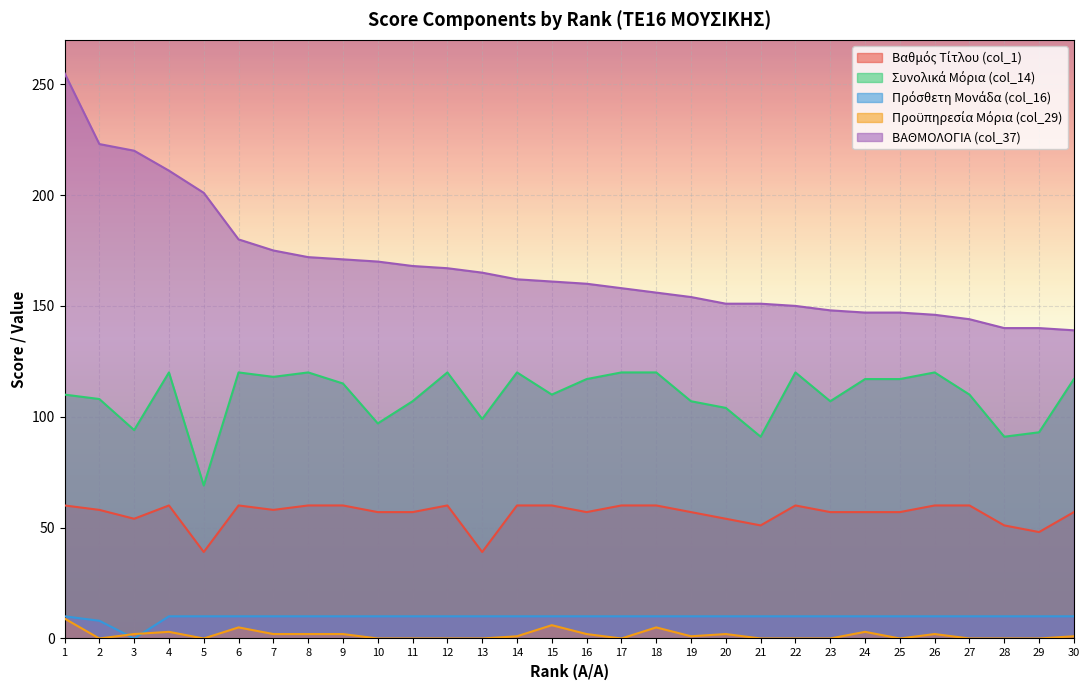

Which category has the lowest value in the col_37 series?

30